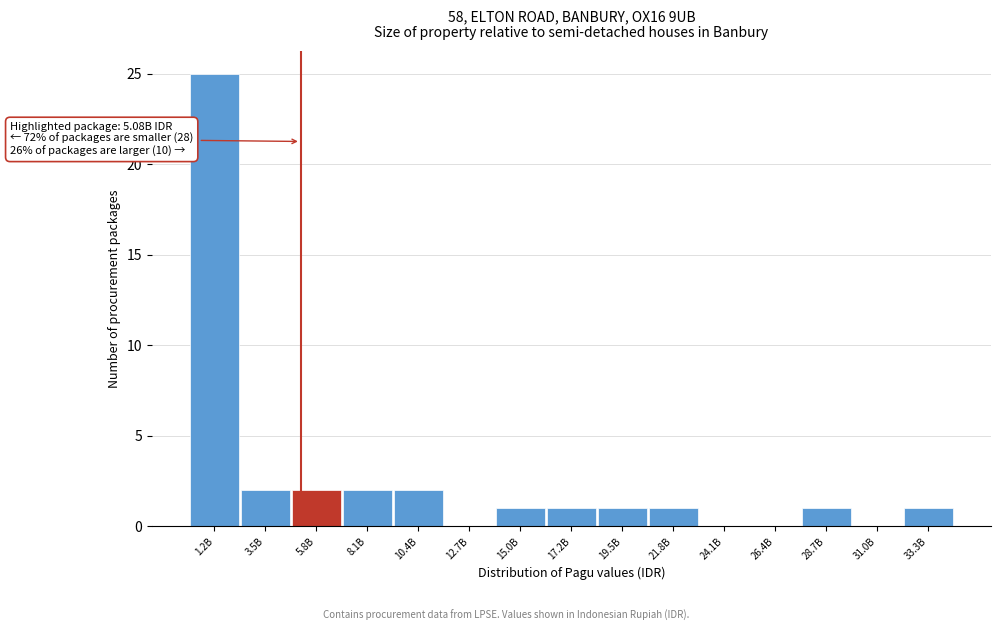

Reading right to left, extract all data points from this chart.

33.3B=1	31.0B=0	28.7B=1	26.4B=0	24.1B=0	21.8B=1	19.5B=1	17.2B=1	15.0B=1	12.7B=0	10.4B=2	8.1B=2	5.8B=2	3.5B=2	1.2B=25